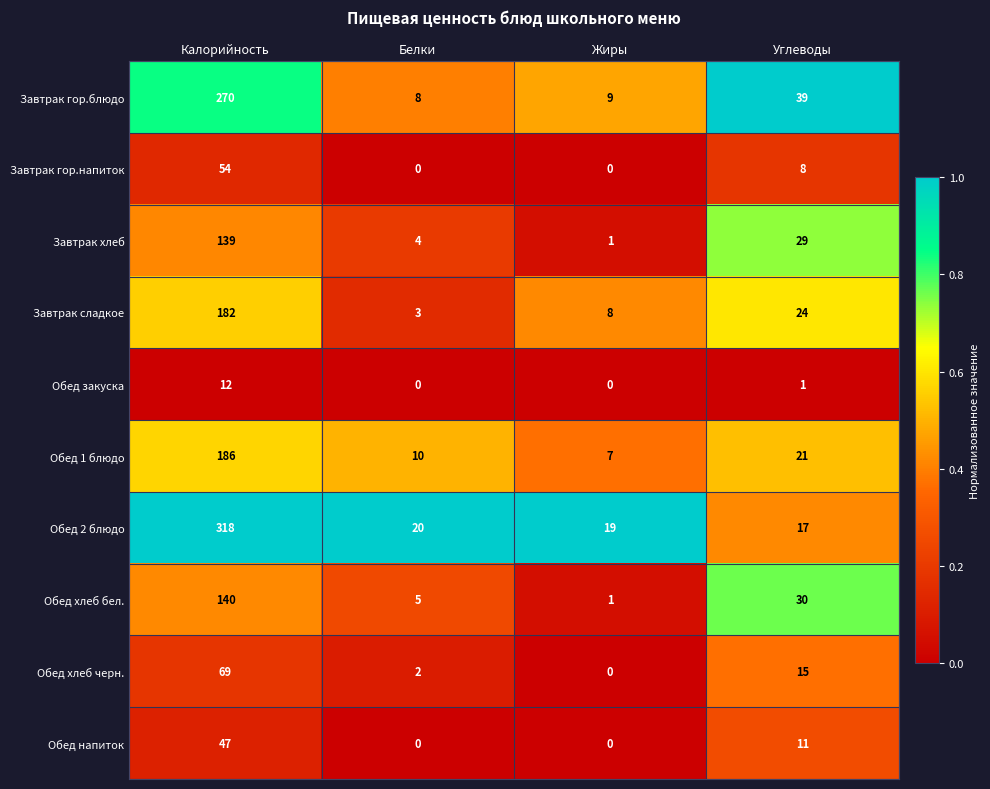

What is the difference between the highest and lowest values at Белки?

20